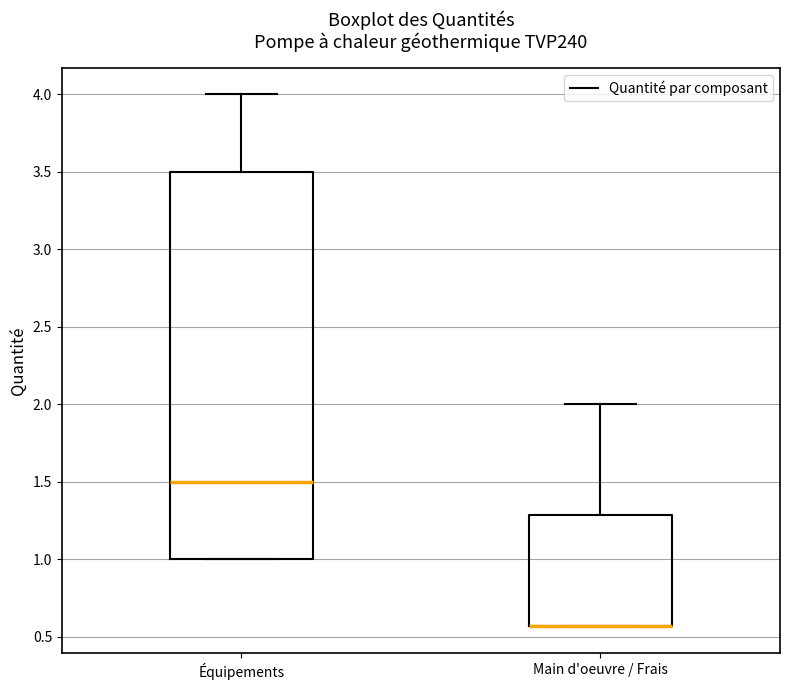

Reading left to right, transcribe this box plot: for each box, give where its median line is, the range the box spans, and where its two whiskers end, as read against the y-axis. The values are not printed on the chart, so give them approximately, as read against the axis.

Équipements: median 1.50, box 1.00 to 3.50, whiskers 1.00 to 4.00
Main d'oeuvre / Frais: median 0.55 (drawn on the box's lower edge), box 0.55 to 1.30, whiskers 0.55 to 2.00